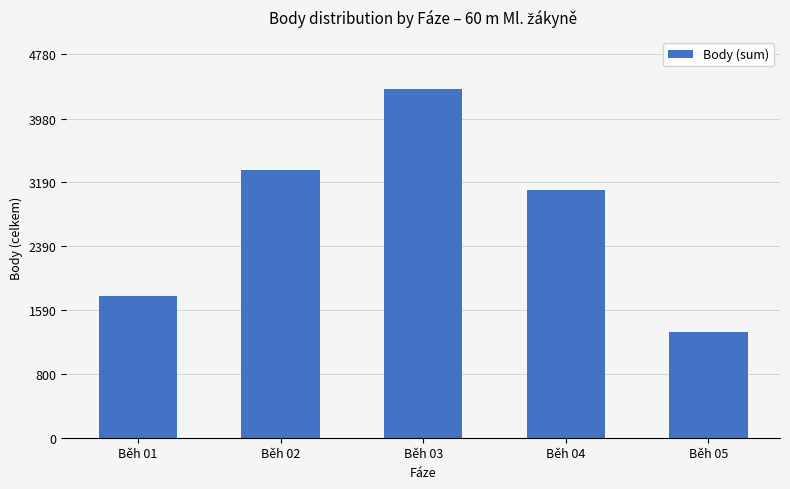

List the labels in order of value, largest first.

Běh 03, Běh 02, Běh 04, Běh 01, Běh 05